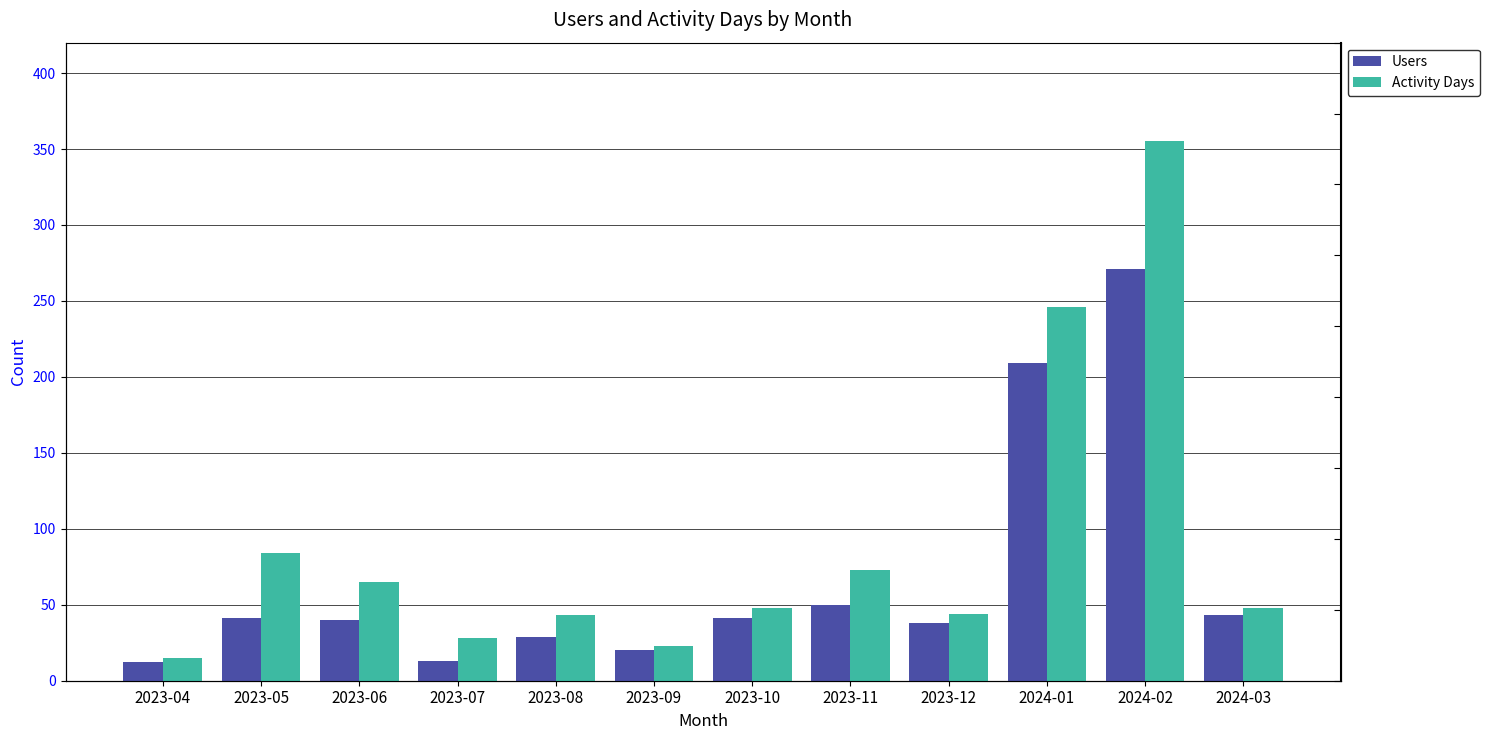

Reading left to right, what are all the values shown in this chart?

Users: 2023-04=12	2023-05=41	2023-06=40	2023-07=13	2023-08=29	2023-09=20	2023-10=41	2023-11=50	2023-12=38	2024-01=209	2024-02=271	2024-03=43
Activity Days: 2023-04=15	2023-05=84	2023-06=65	2023-07=28	2023-08=43	2023-09=23	2023-10=48	2023-11=73	2023-12=44	2024-01=246	2024-02=355	2024-03=48